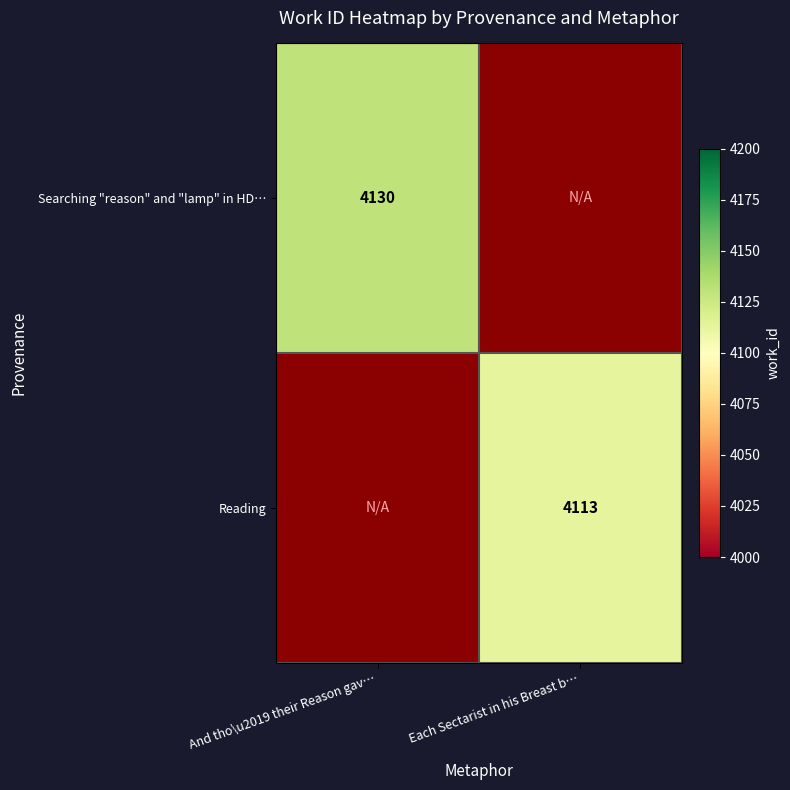

What is the smallest value displayed?

4113.0